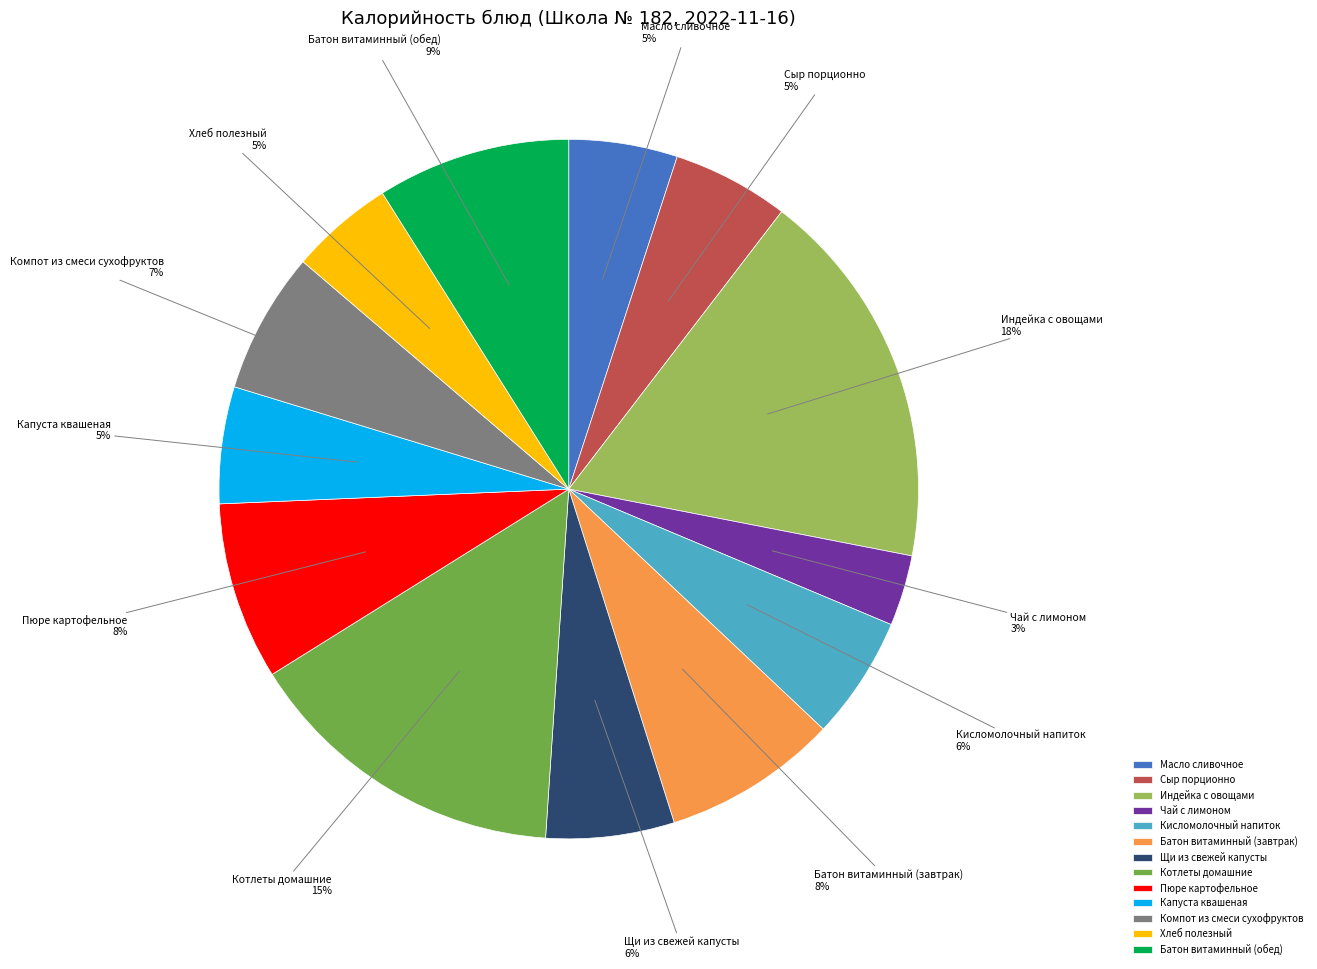

Is there a majority slice in this chart?

No